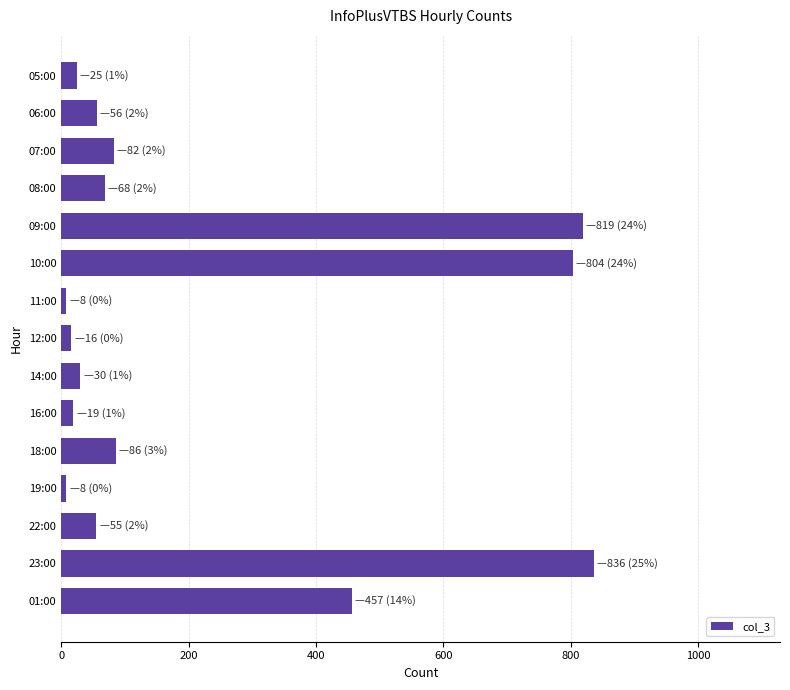

What is the maximum value shown in the chart?

836